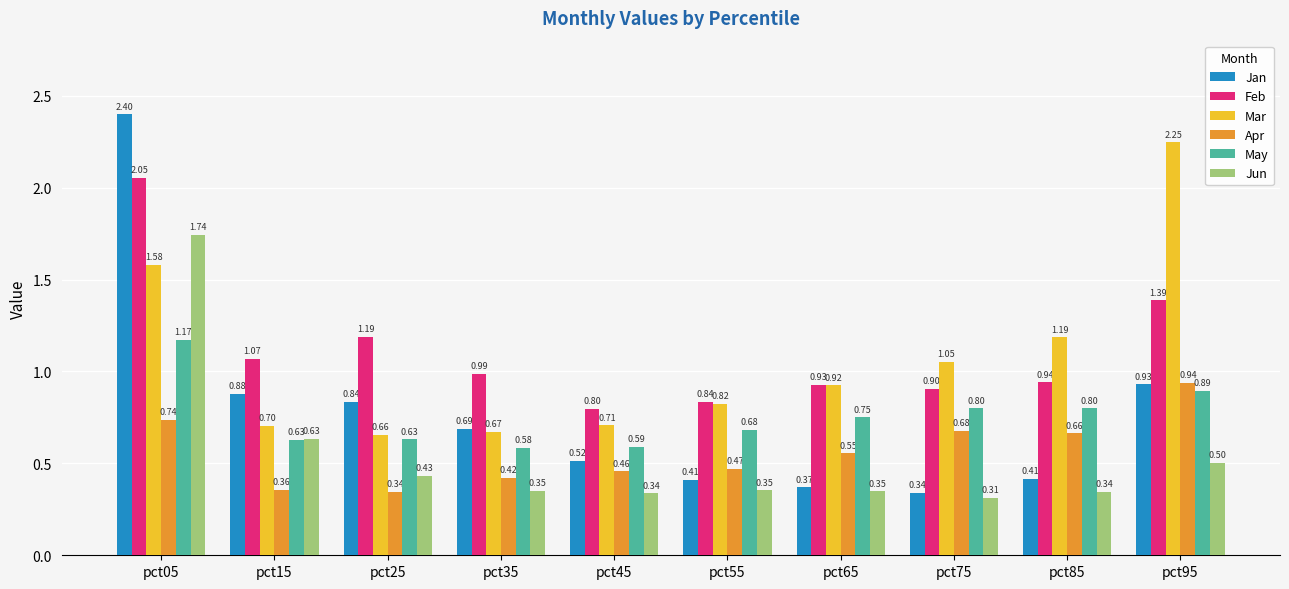

How many bars are there in total?

60